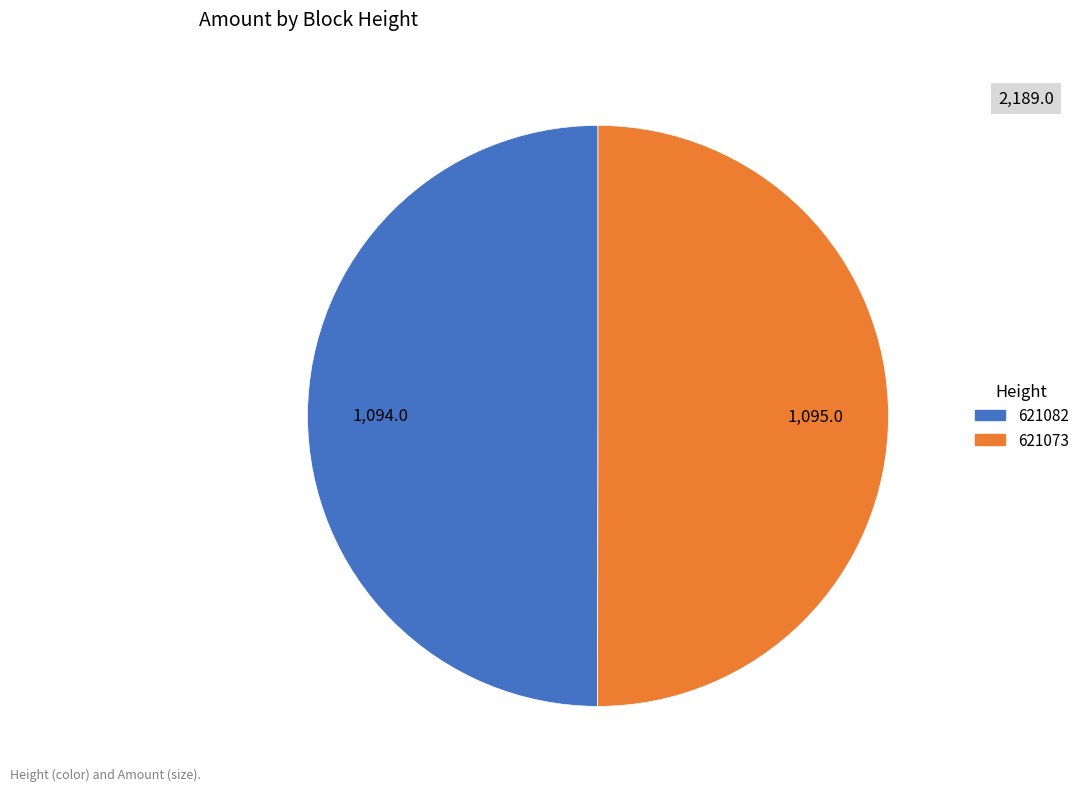

Is the sum of 621073 and 621082 greater than half?

Yes